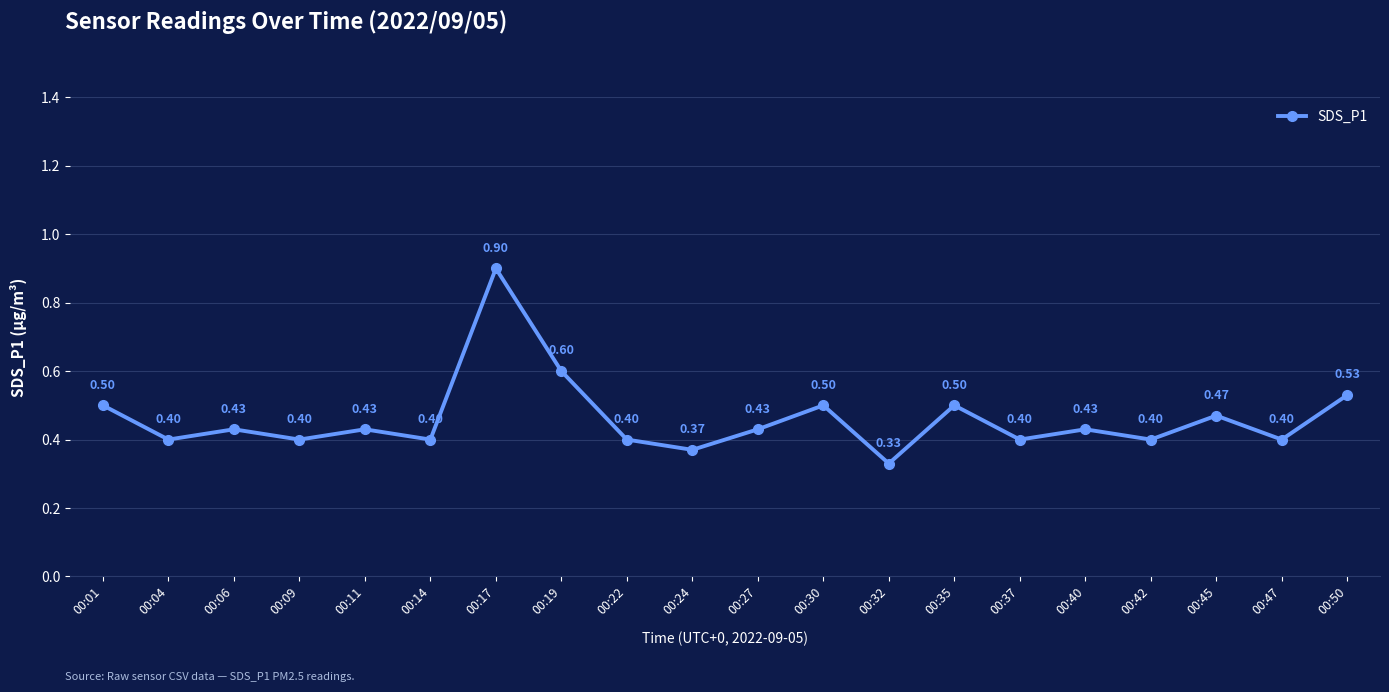

At which category does the chart reach its peak across all series?

00:17